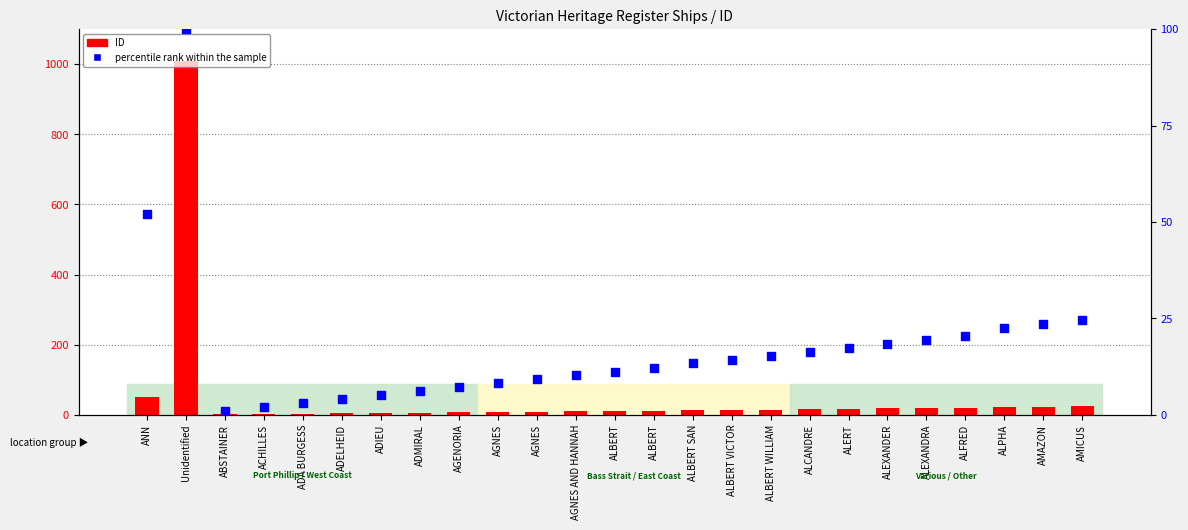

At how many categories does at least one series exceed 415?

1